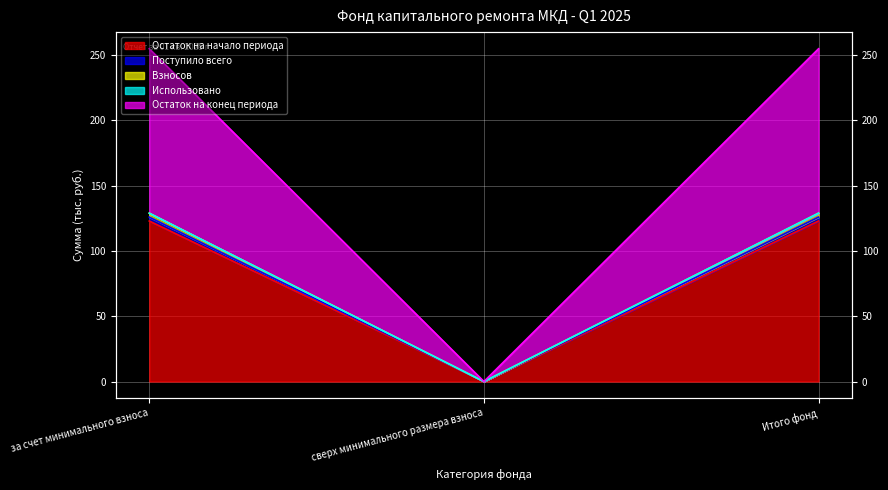

How many data points does each series have?

3